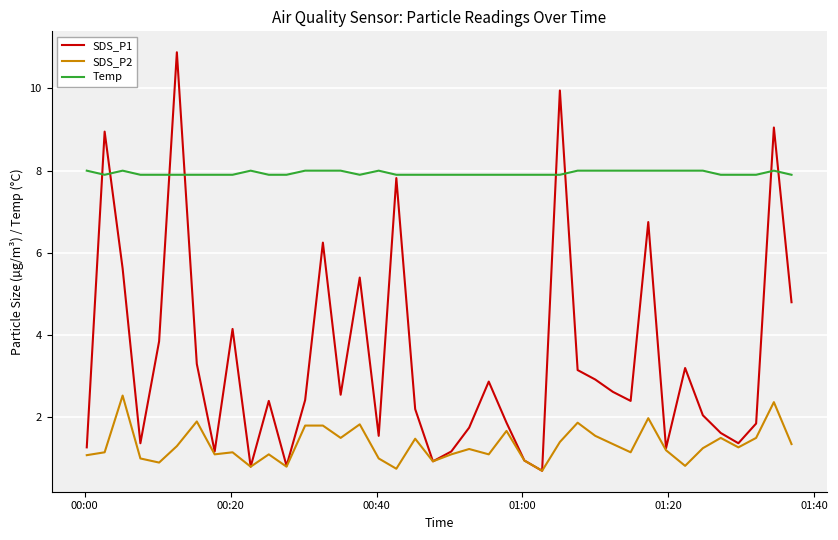

Rank the series by their maximum value, from highest to lowest.

SDS_P1, Temp, SDS_P2